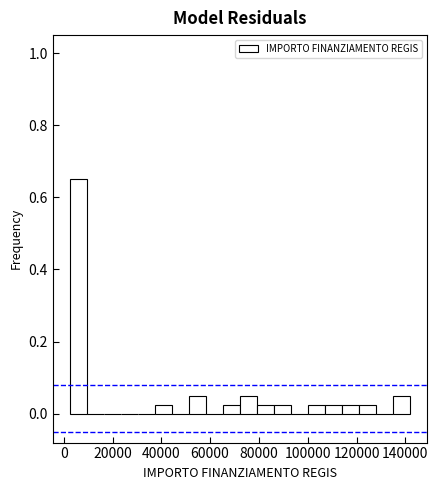

Read against the x-axis, roughly where is the centre of the tallest bar?

6000